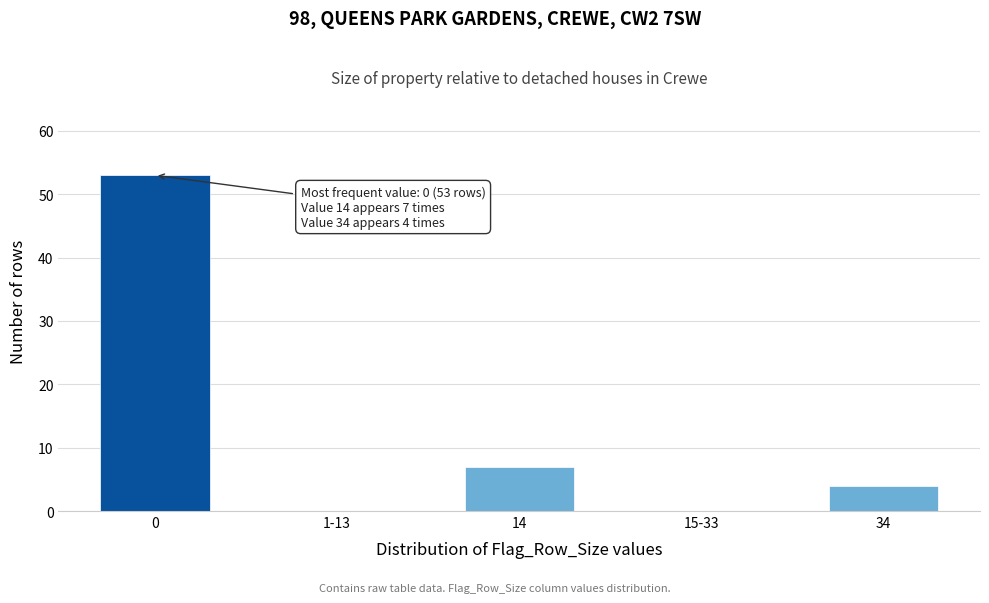

Reading left to right, list all the values displayed in this chart.

0=53	1-13=0	14=7	15-33=0	34=4